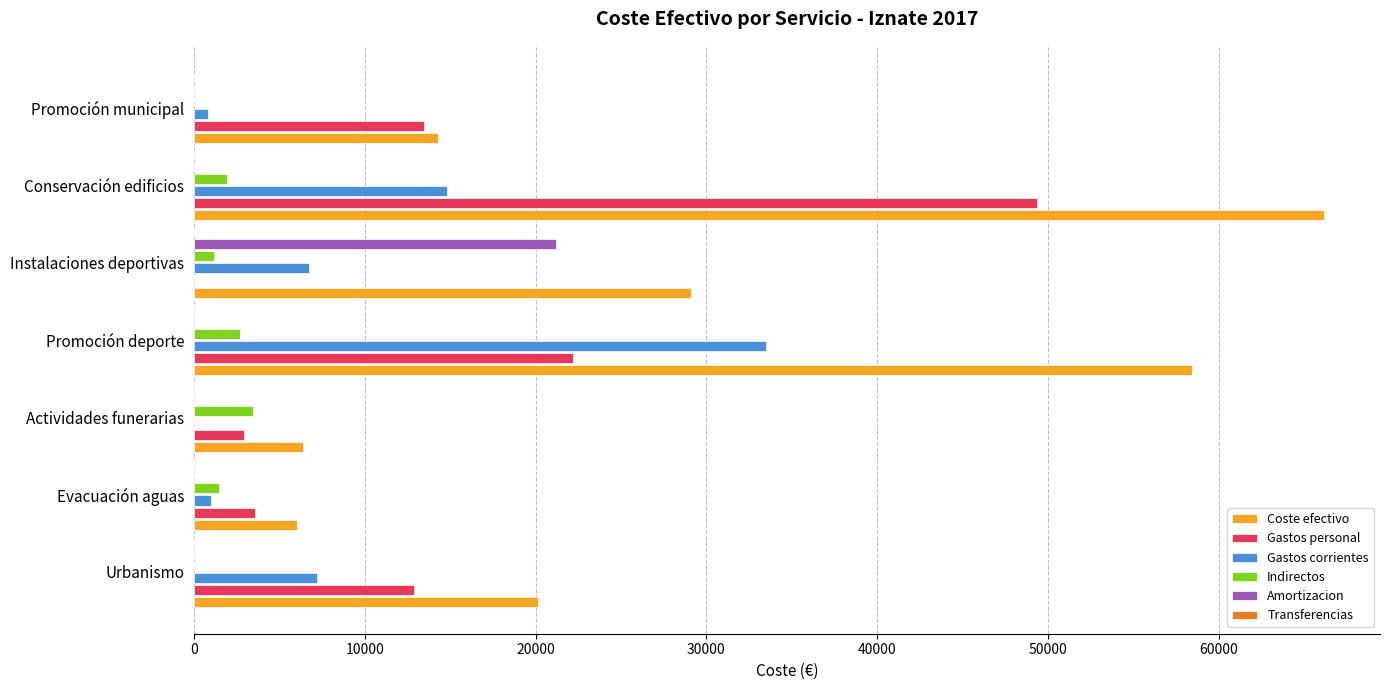

What is the sum of all Gastos personal values?

104385.4